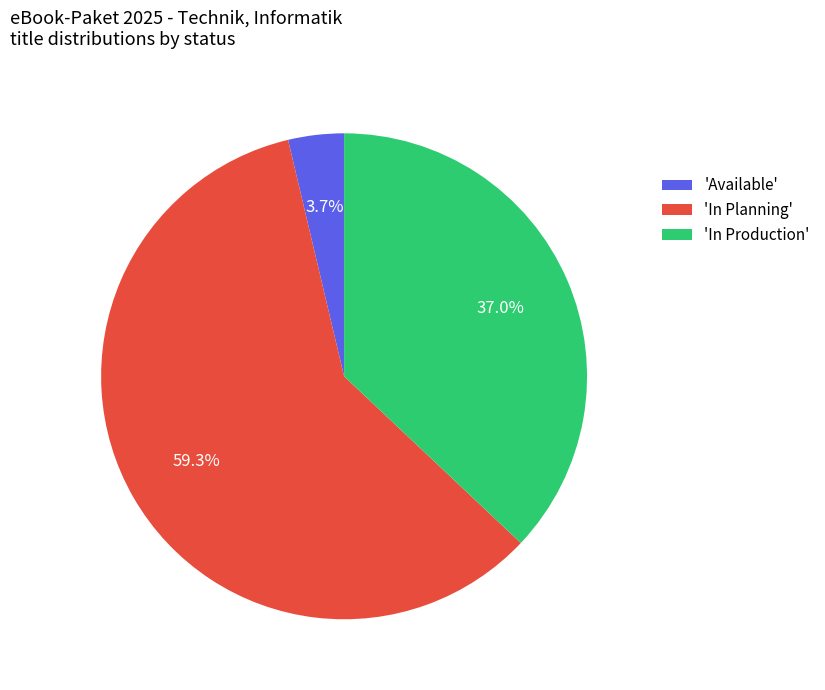

Rank the categories by value from highest to lowest.

'In Planning', 'In Production', 'Available'